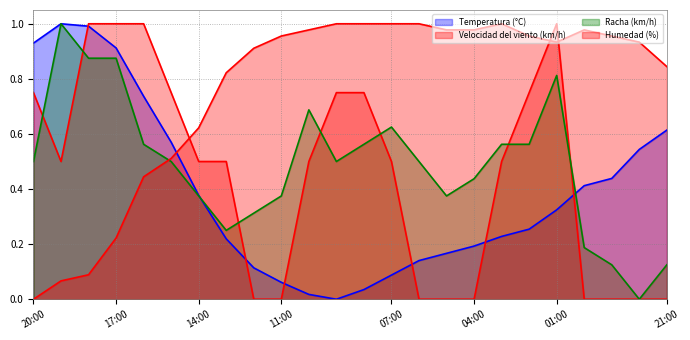

How many series are shown in this chart?

4